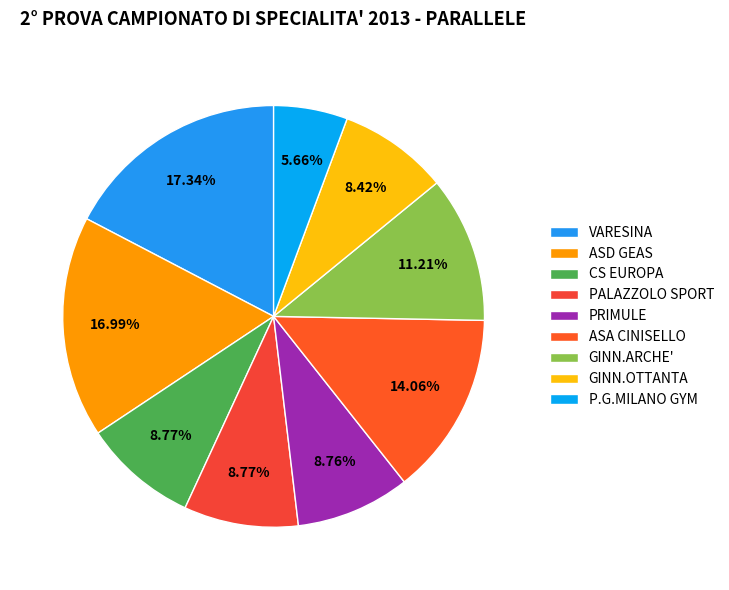

Does GINN.OTTANTA represent more than half of the total?

No